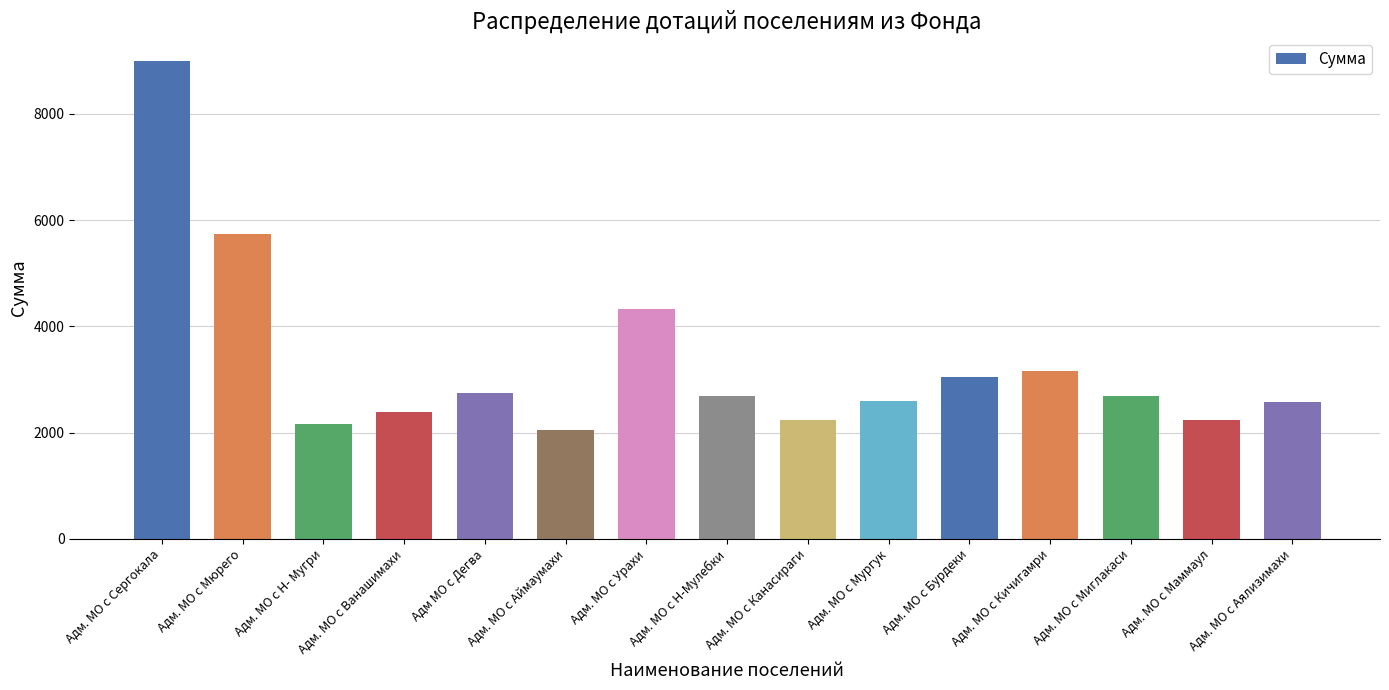

What is the value of the 7th bar from the left?

4327